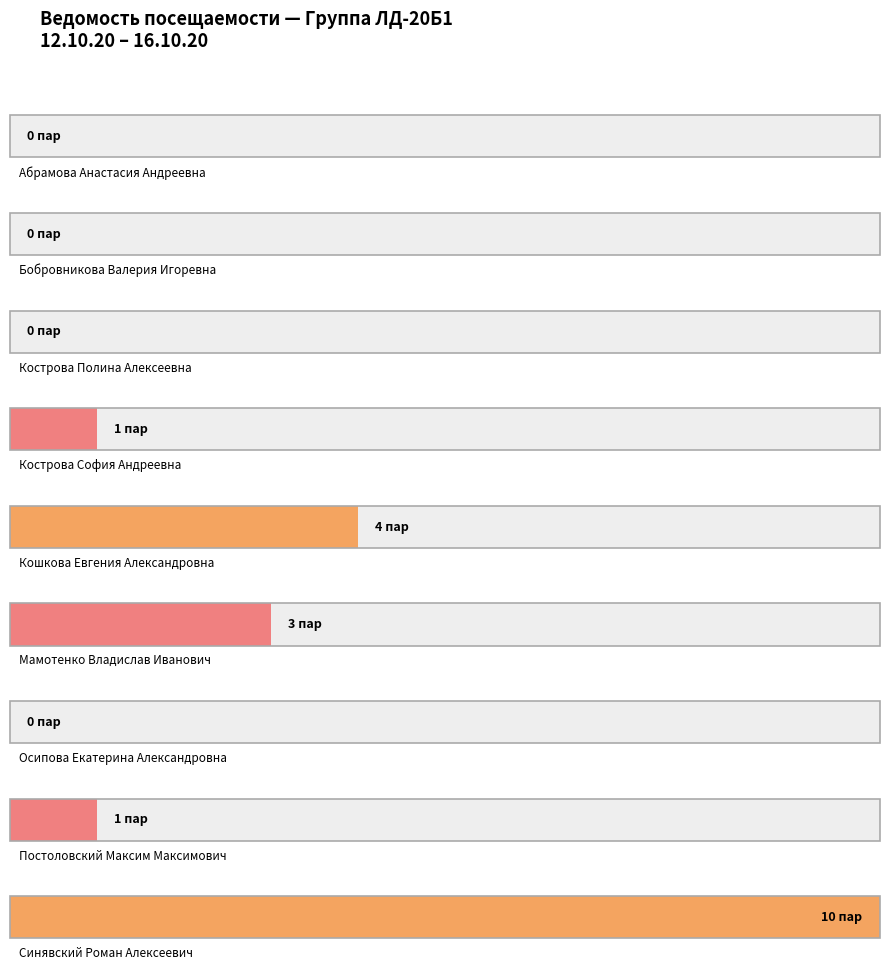

Does the chart contain any negative values?

No